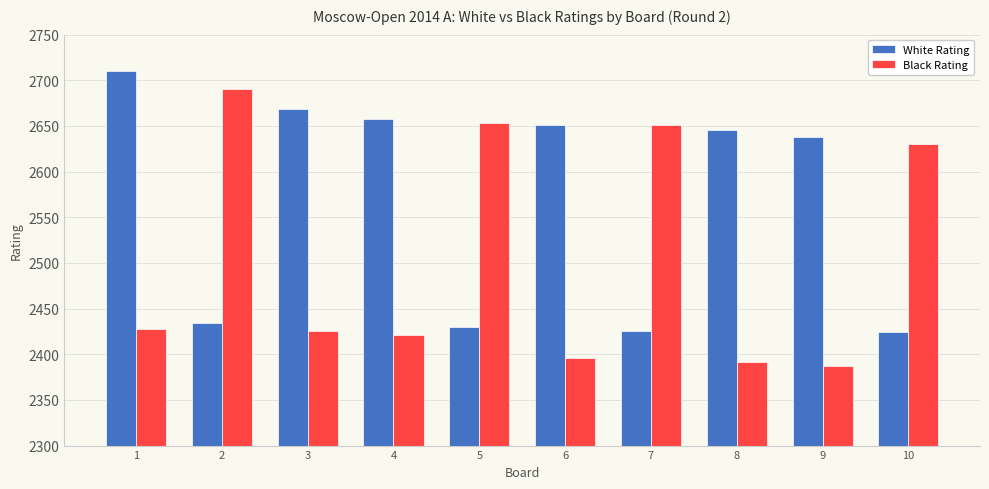

How many distinct data groups are displayed?

2